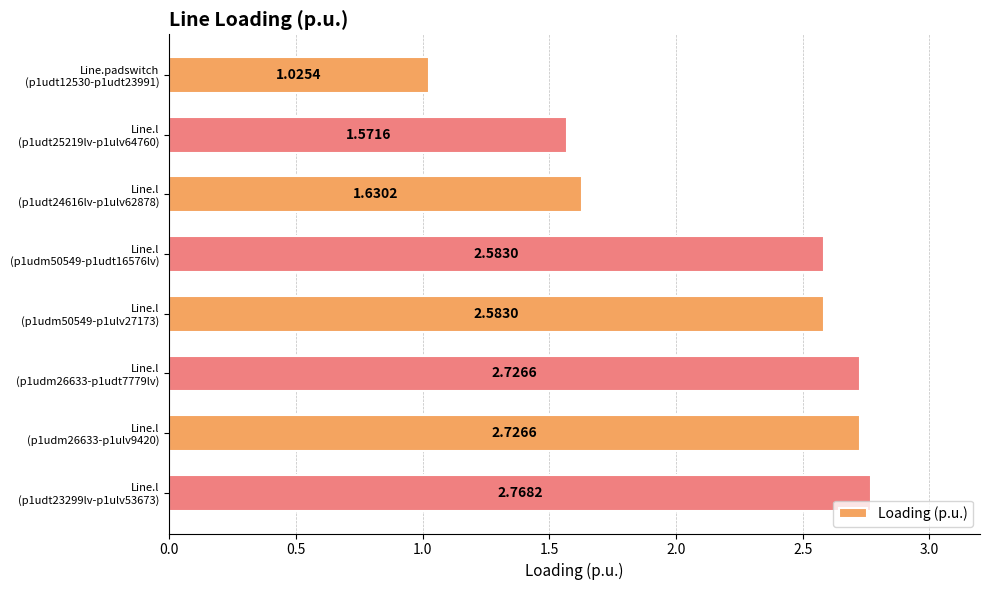

What is the difference between the maximum and minimum values?

1.7